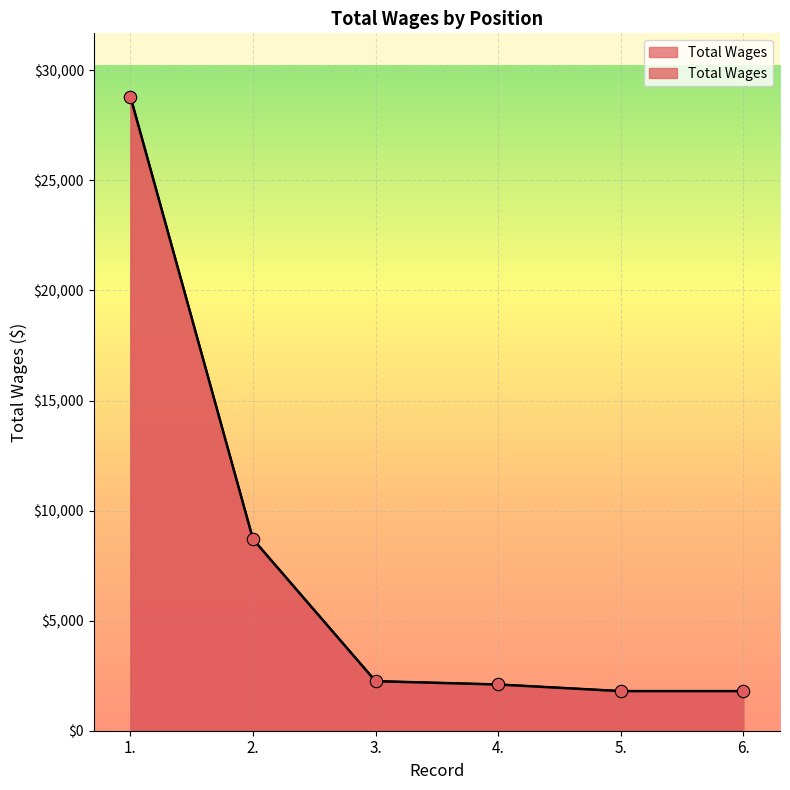

Which has a higher value, 6. or 2.?

2.